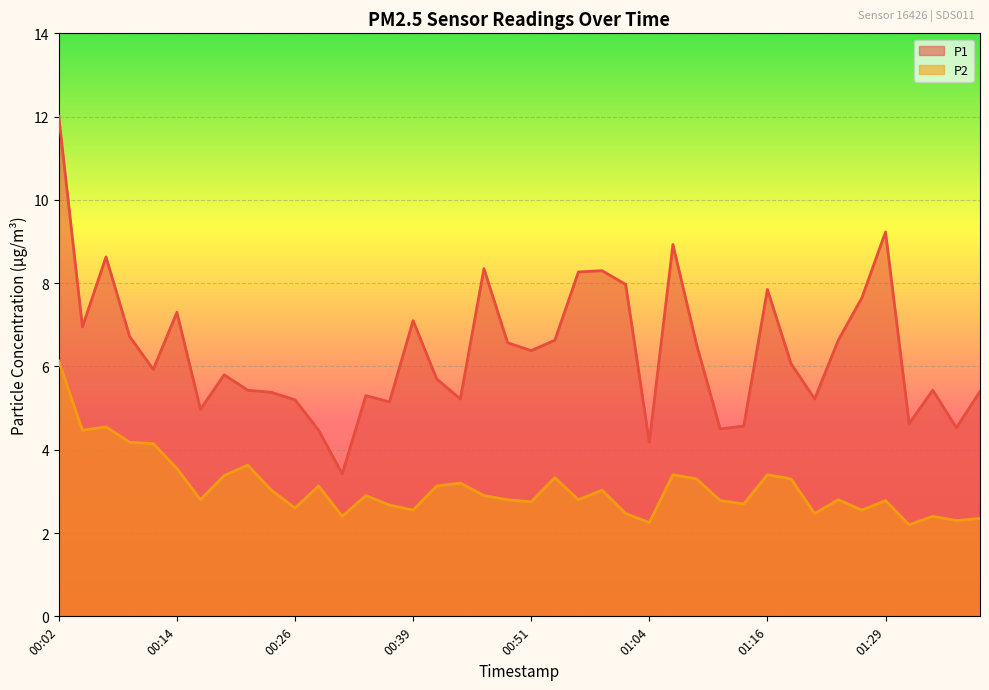

True or false: P1 and P2 cross at least once.

False